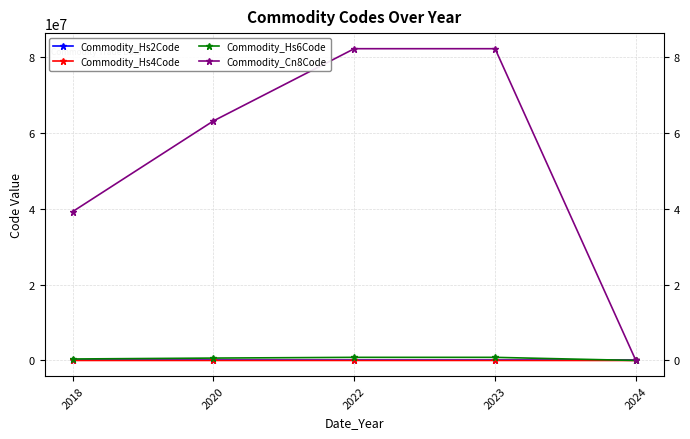

Which series has the largest range (max minus min)?

Commodity_Cn8Code